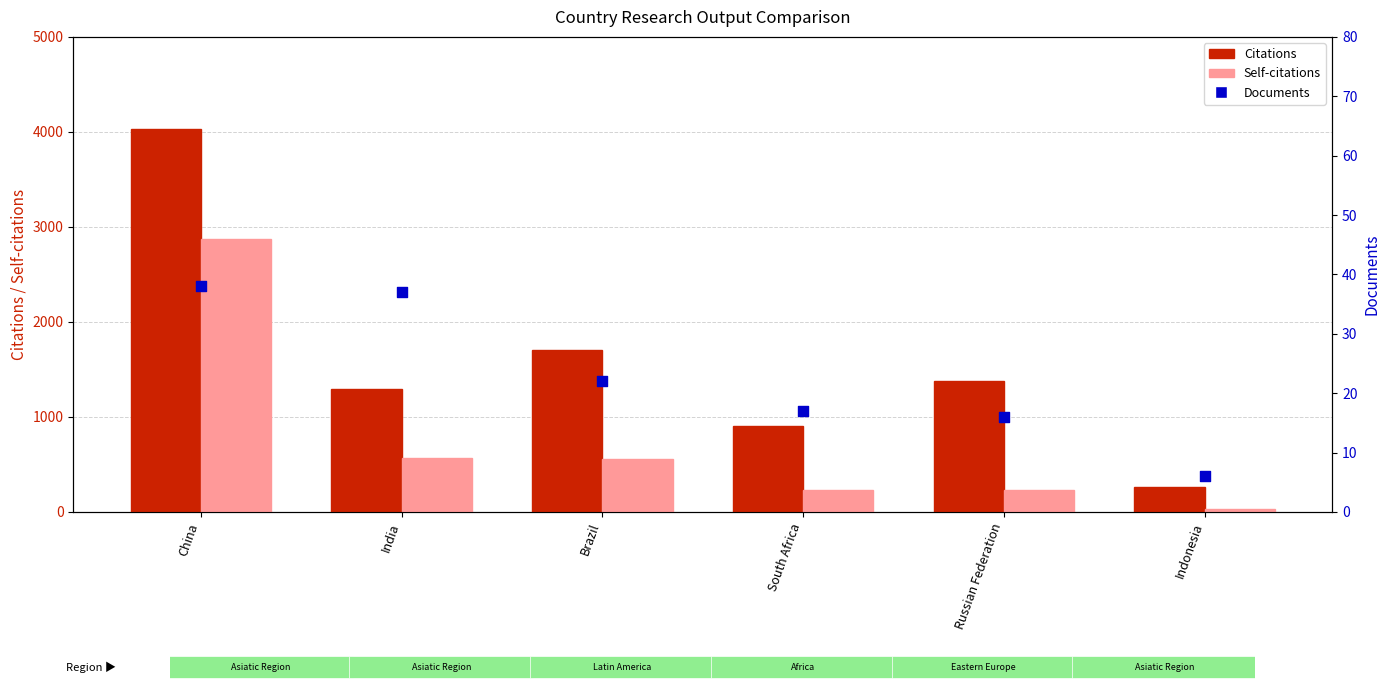

At which category is the sum across all series the highest?

China